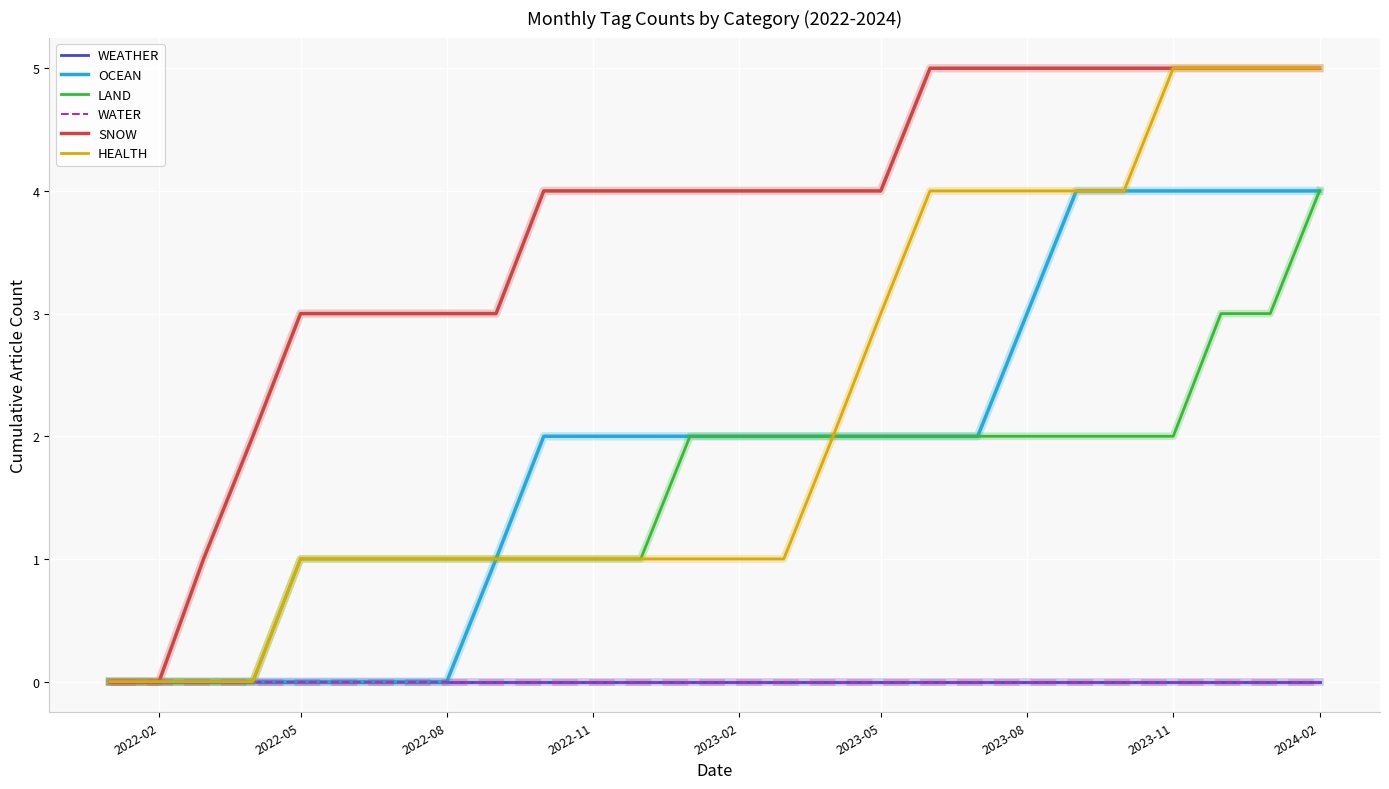

Does the chart have visible grid lines?

Yes